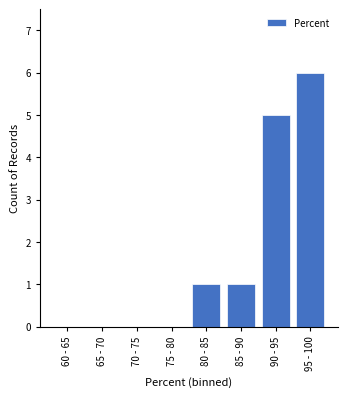

Reading right to left, what are all the values shown in this chart?

95 - 100=6	90 - 95=5	85 - 90=1	80 - 85=1	75 - 80=0	70 - 75=0	65 - 70=0	60 - 65=0